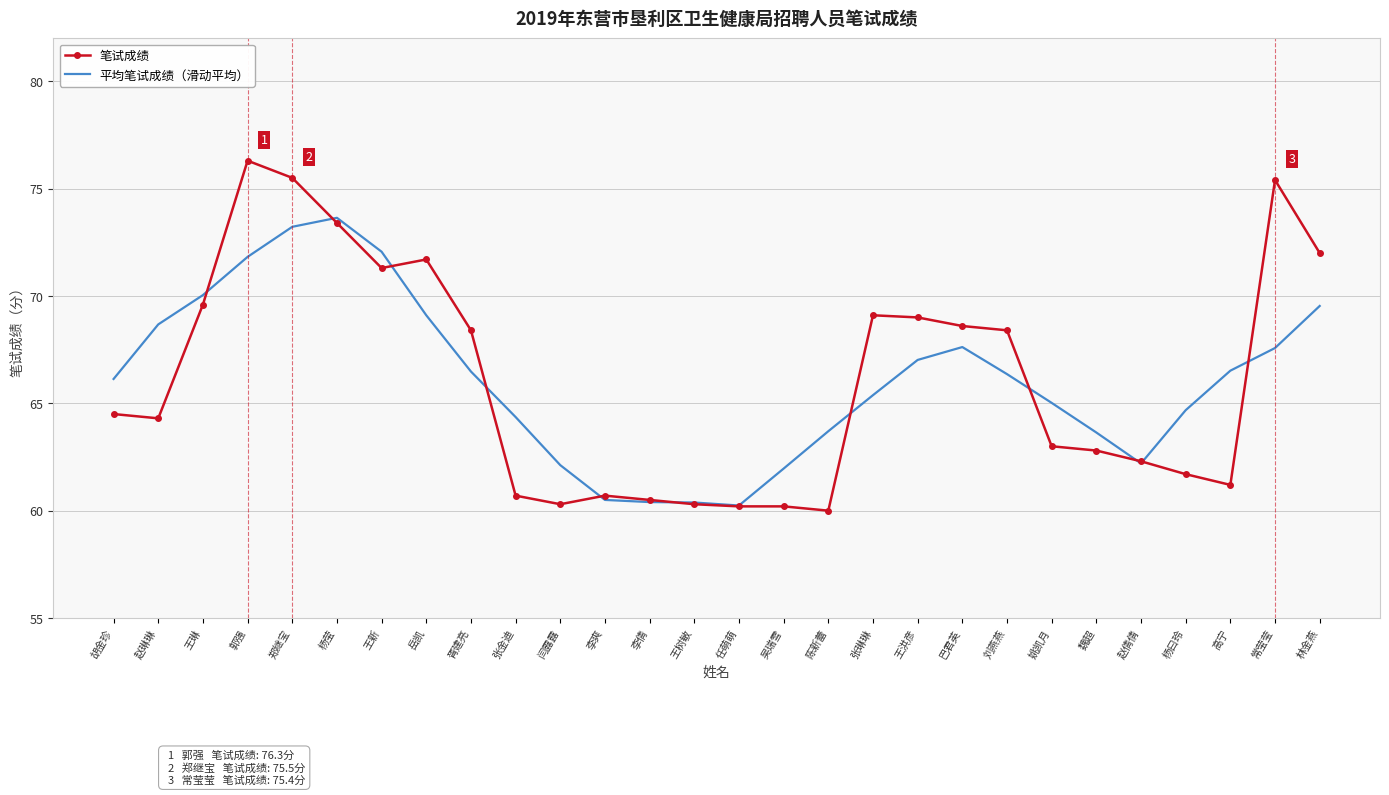

Count the number of data series in this chart.

2